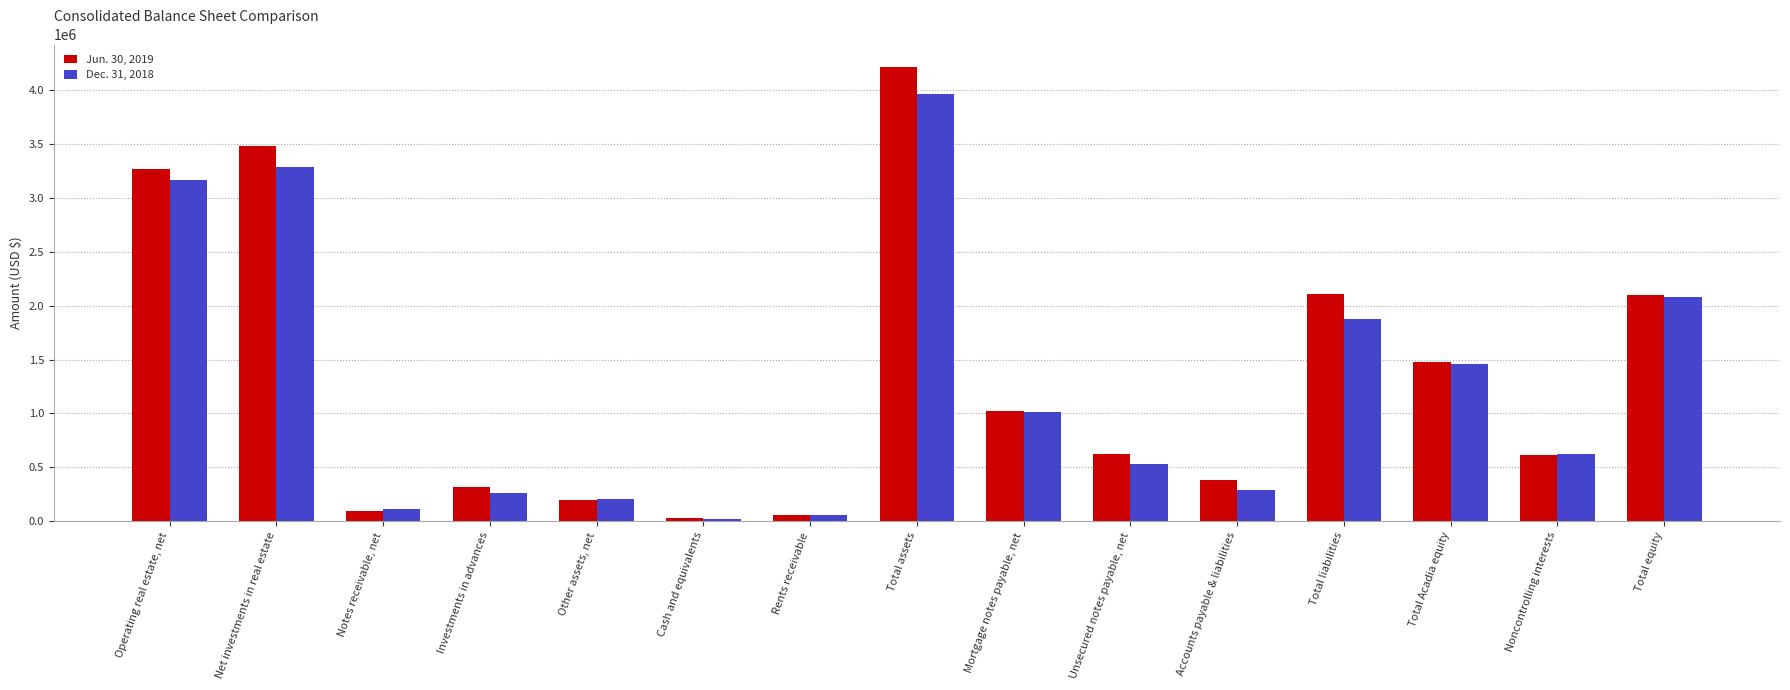

Rank the series at Accounts payable & liabilities from highest to lowest value.

Jun. 30, 2019, Dec. 31, 2018